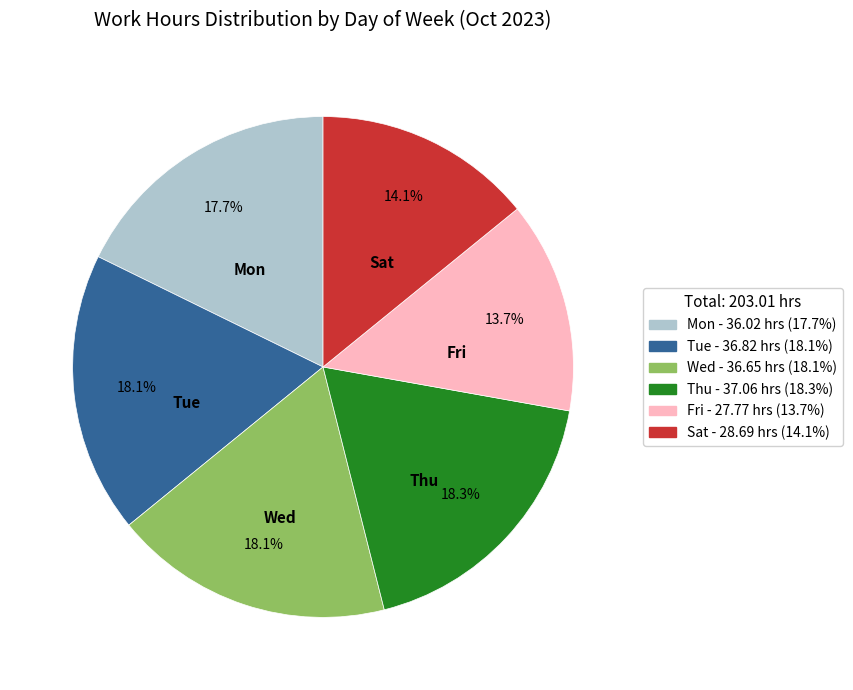

Count the number of slices in the pie.

6